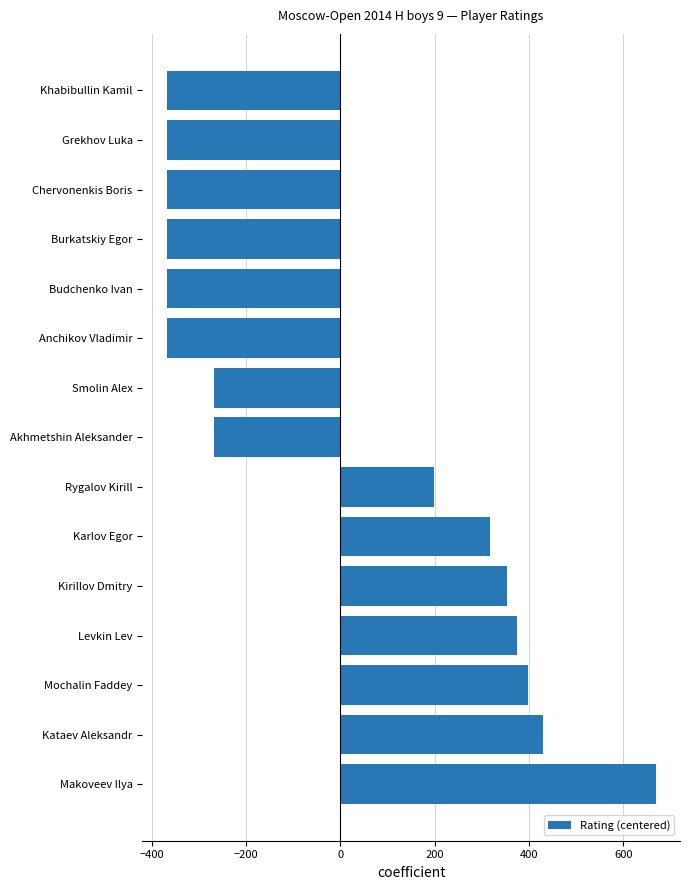

What is the greatest value displayed?

668.3